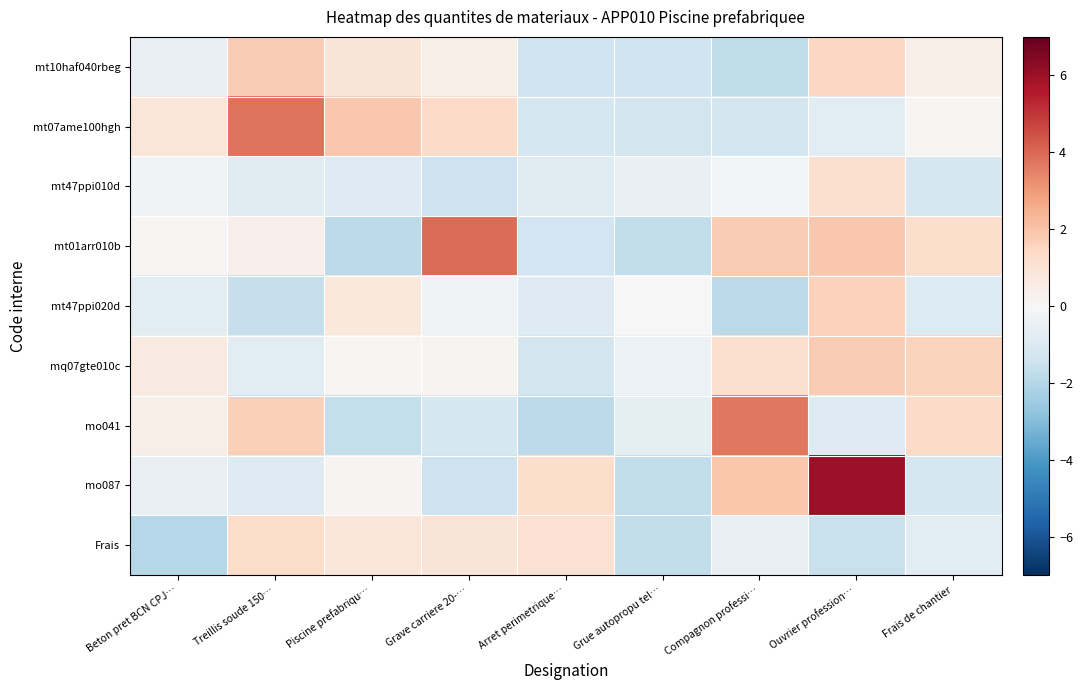

Reading left to right, extract all data points from this chart.

mt10haf040rbeg: Beton pret BCN CPJ…=-0.6	Treillis soude 150…=1.8	Piscine prefabriqu…=0.9	Grave carriere 20-…=0.4	Arret perimetrique…=-1.4	Grue autopropu tel…=-1.4	Compagnon professi…=-1.8	Ouvrier profession…=1.5	Frais de chantier=0.4
mt07ame100hgh: Beton pret BCN CPJ…=0.8	Treillis soude 150…=3.8	Piscine prefabriqu…=1.9	Grave carriere 20-…=1.3	Arret perimetrique…=-1.2	Grue autopropu tel…=-1.3	Compagnon professi…=-1.3	Ouvrier profession…=-0.8	Frais de chantier=0.1
mt47ppi010d: Beton pret BCN CPJ…=-0.3	Treillis soude 150…=-0.8	Piscine prefabriqu…=-0.9	Grave carriere 20-…=-1.4	Arret perimetrique…=-0.8	Grue autopropu tel…=-0.5	Compagnon professi…=-0.2	Ouvrier profession…=1.1	Frais de chantier=-1.2
mt01arr010b: Beton pret BCN CPJ…=0.1	Treillis soude 150…=0.4	Piscine prefabriqu…=-1.8	Grave carriere 20-…=3.9	Arret perimetrique…=-1.3	Grue autopropu tel…=-1.7	Compagnon professi…=1.8	Ouvrier profession…=1.9	Frais de chantier=1.2
mt47ppi020d: Beton pret BCN CPJ…=-0.8	Treillis soude 150…=-1.6	Piscine prefabriqu…=0.7	Grave carriere 20-…=-0.2	Arret perimetrique…=-0.9	Grue autopropu tel…=-0.0	Compagnon professi…=-1.9	Ouvrier profession…=1.6	Frais de chantier=-1.0
mq07gte010c: Beton pret BCN CPJ…=0.7	Treillis soude 150…=-0.8	Piscine prefabriqu…=0.1	Grave carriere 20-…=0.2	Arret perimetrique…=-1.3	Grue autopropu tel…=-0.4	Compagnon professi…=1.1	Ouvrier profession…=1.8	Frais de chantier=1.6
mo041: Beton pret BCN CPJ…=0.4	Treillis soude 150…=1.7	Piscine prefabriqu…=-1.6	Grave carriere 20-…=-1.2	Arret perimetrique…=-1.8	Grue autopropu tel…=-0.7	Compagnon professi…=3.7	Ouvrier profession…=-0.9	Frais de chantier=1.3
mo087: Beton pret BCN CPJ…=-0.6	Treillis soude 150…=-0.9	Piscine prefabriqu…=0.2	Grave carriere 20-…=-1.4	Arret perimetrique…=1.2	Grue autopropu tel…=-1.7	Compagnon professi…=1.9	Ouvrier profession…=6.0	Frais de chantier=-1.2
Frais: Beton pret BCN CPJ…=-2.0	Treillis soude 150…=1.3	Piscine prefabriqu…=0.8	Grave carriere 20-…=0.9	Arret perimetrique…=1.1	Grue autopropu tel…=-1.7	Compagnon professi…=-0.6	Ouvrier profession…=-1.5	Frais de chantier=-0.8